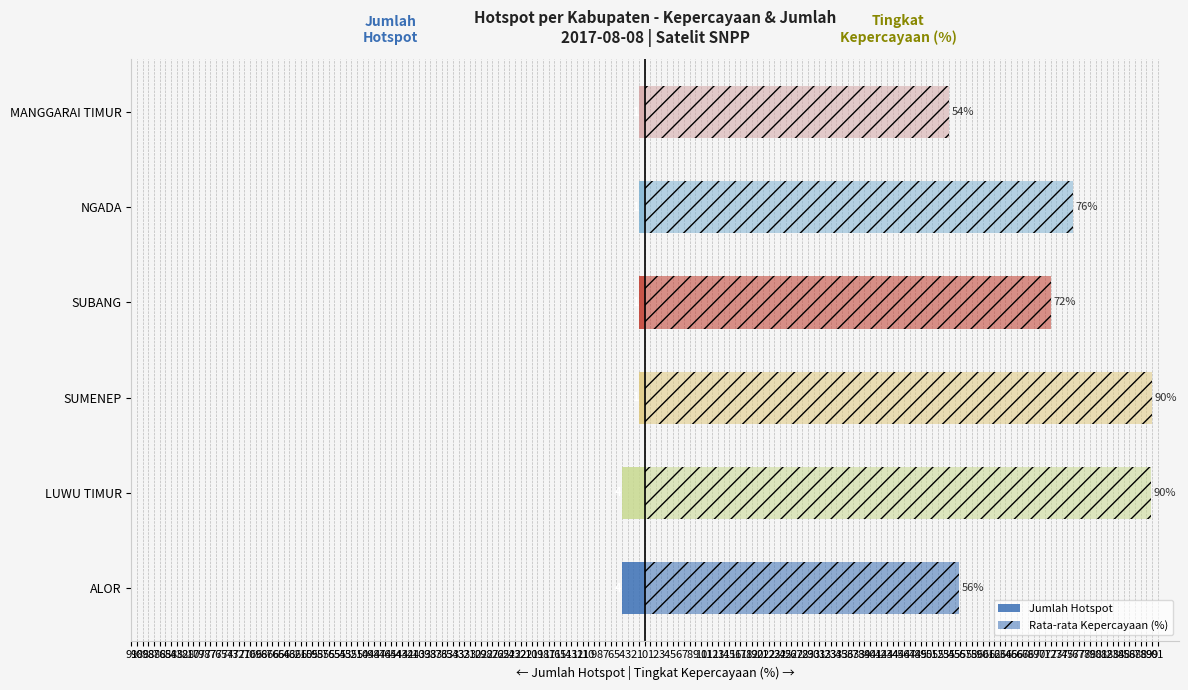

How many bars are there in each group?

2